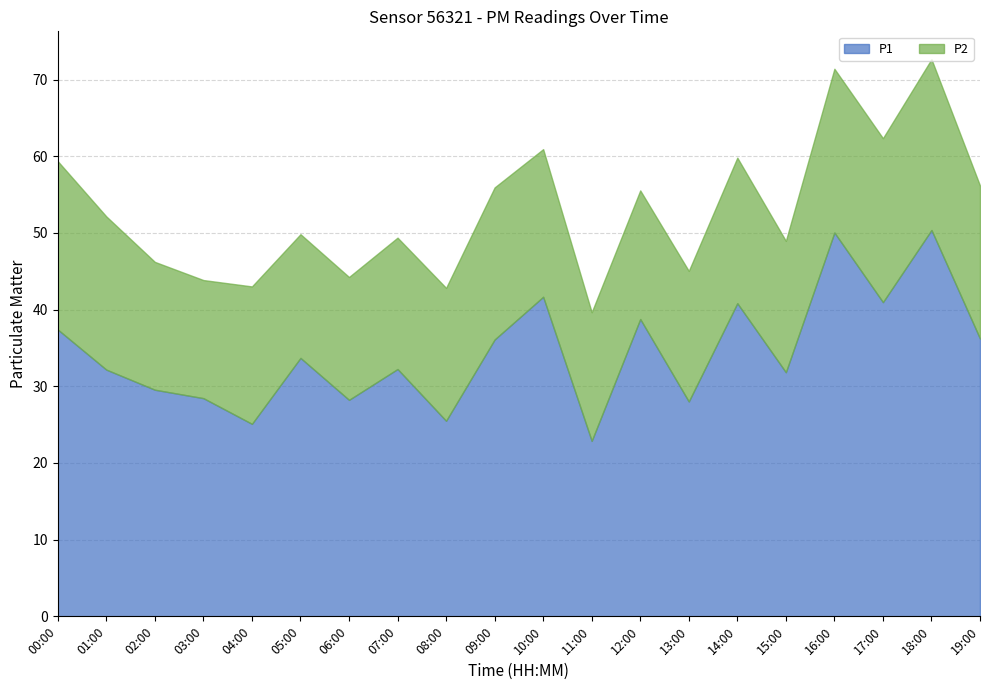

At how many categories does at least one series exceed 19?

20